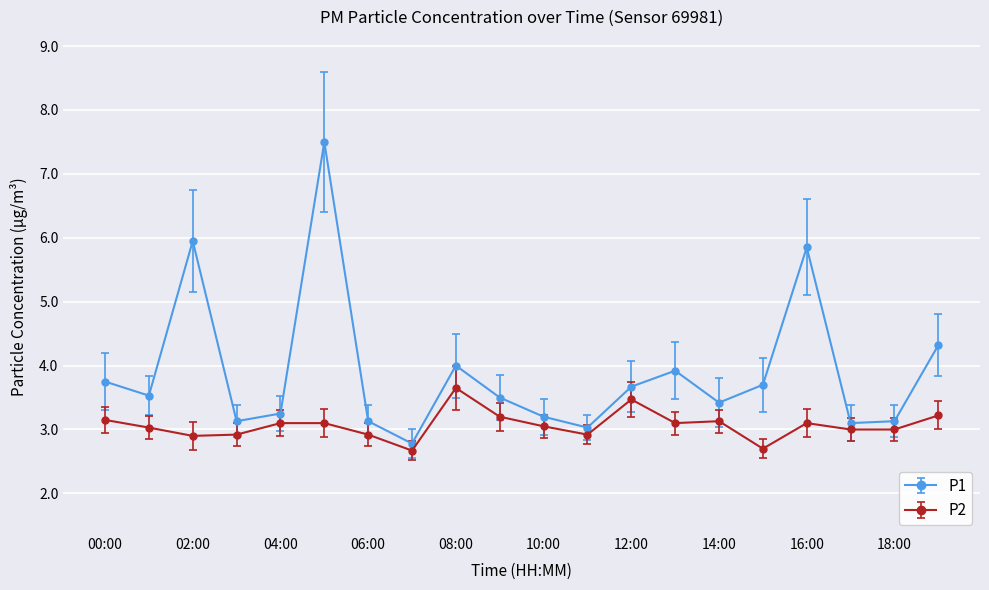

Which series has the largest range (max minus min)?

P1